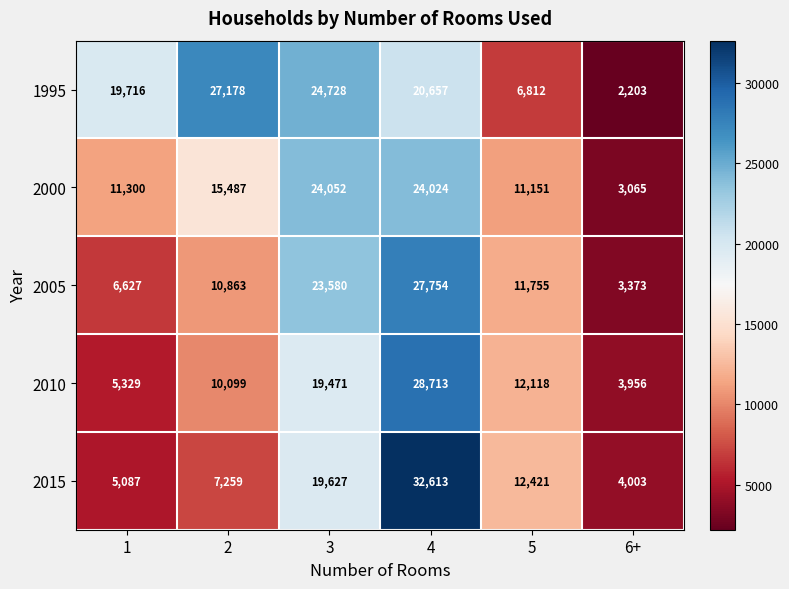

List the labels in order of 2010 value, largest first.

4, 3, 5, 2, 1, 6+